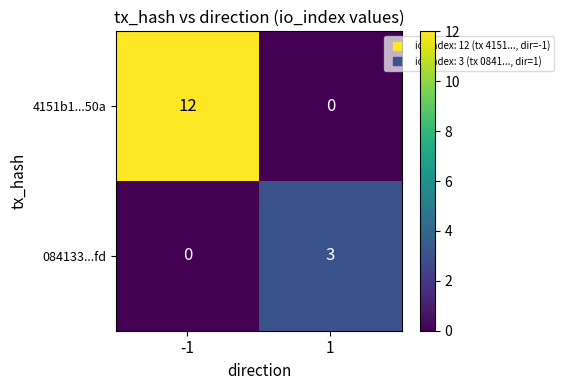

Reading right to left, what are all the values shown in this chart?

4151b1...50a: 1=0	-1=12
084133...fd: 1=3	-1=0